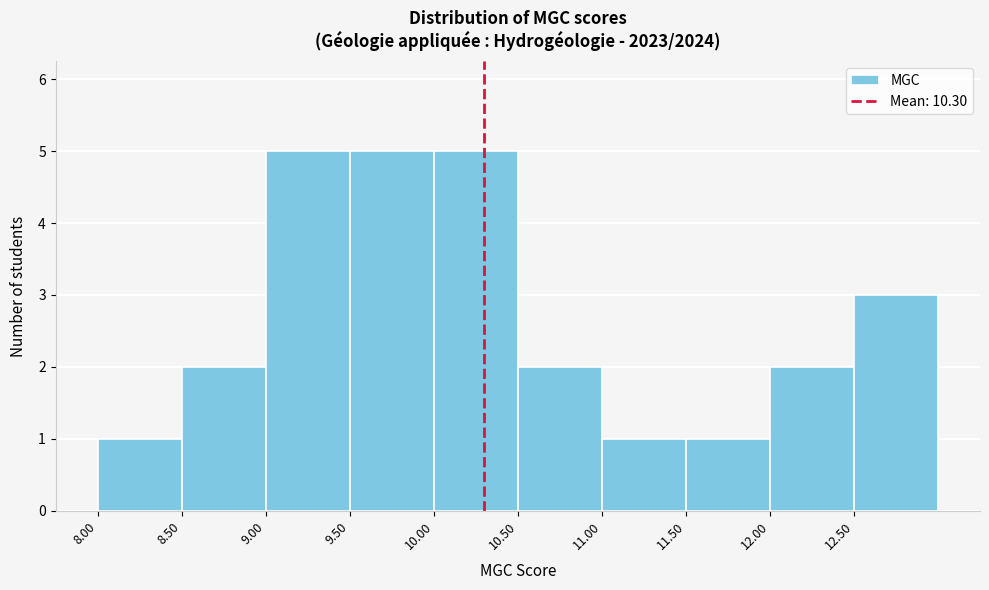

Reading left to right, transcribe this chart: for each bar, give the range it covers on the x-axis and its height. The values are not printed on the chart, so give them approximately, as read against the axis.

8.0 to 8.5: 1
8.5 to 9.0: 2
9.0 to 9.5: 5
9.5 to 10.0: 5
10.0 to 10.5: 5
10.5 to 11.0: 2
11.0 to 11.5: 1
11.5 to 12.0: 1
12.0 to 12.5: 2
12.5 to 13.0: 3